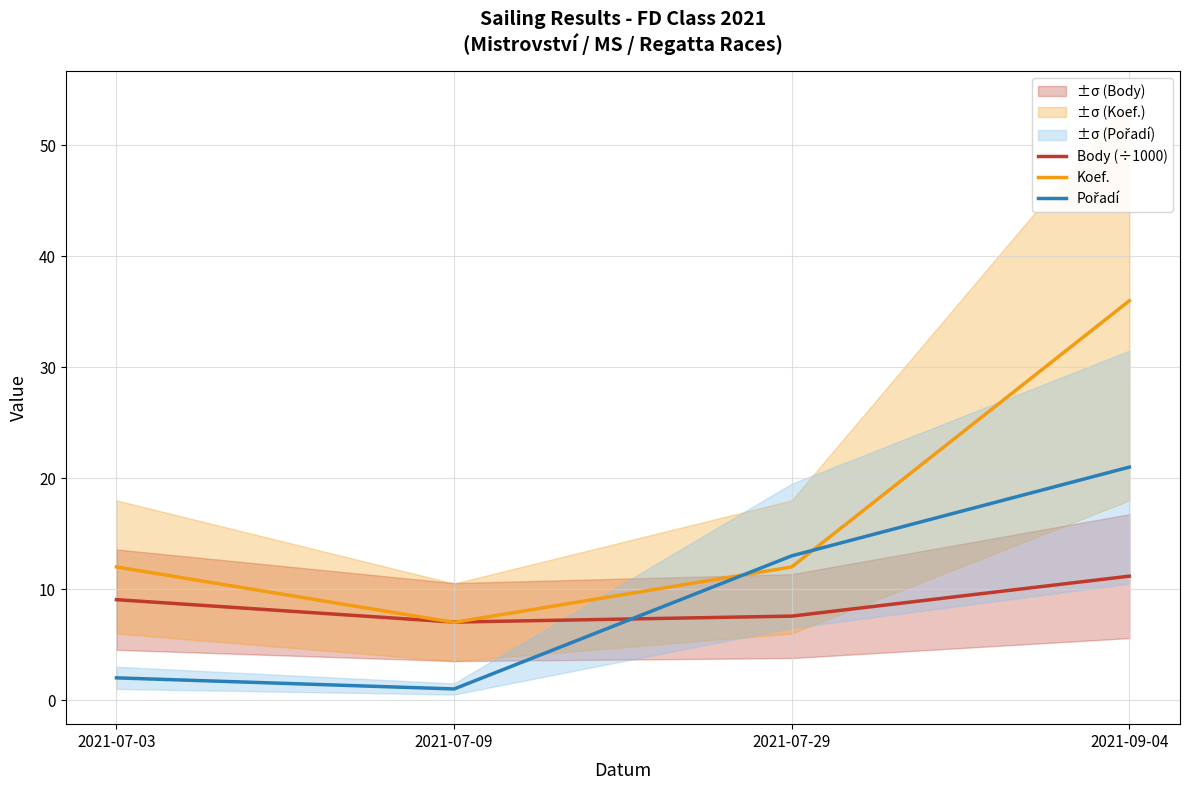

What is the lowest value of the Pořadí series?

1.0